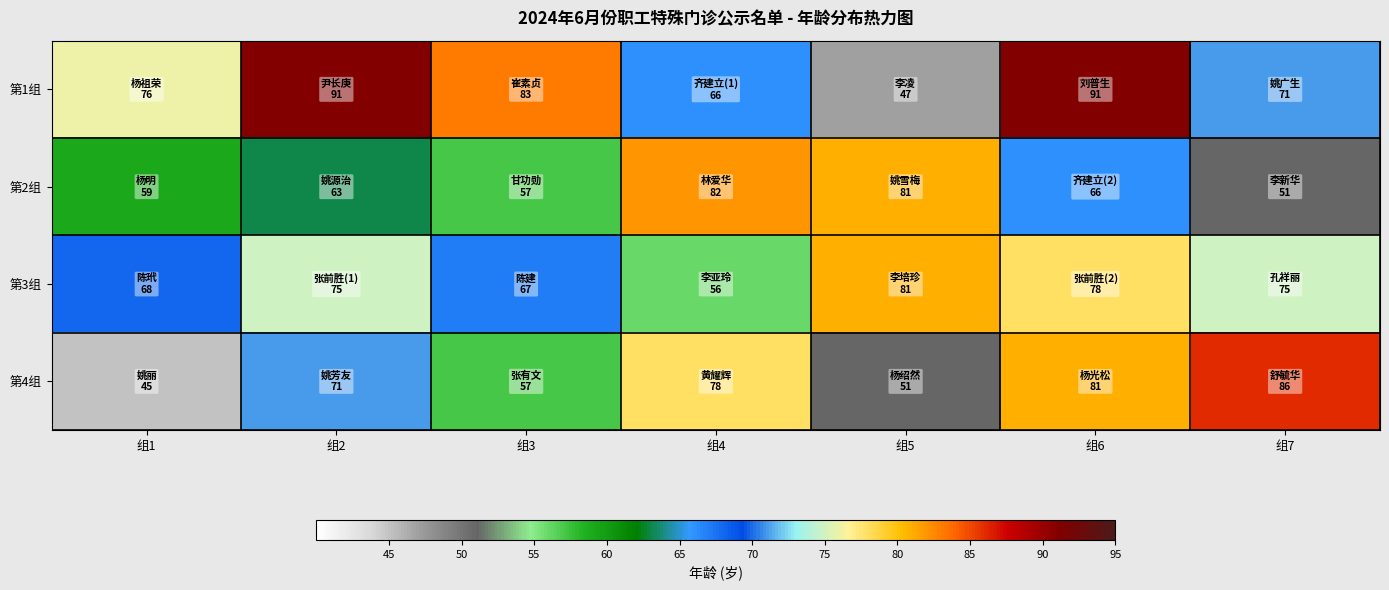

Count the number of categories in the chart.

7